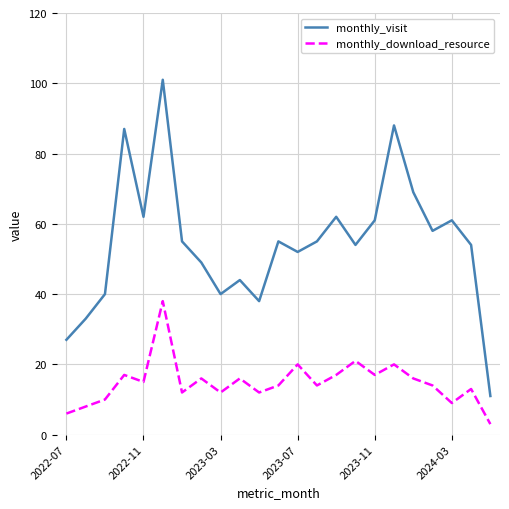

Rank the series by their average value, from highest to lowest.

monthly_visit, monthly_download_resource